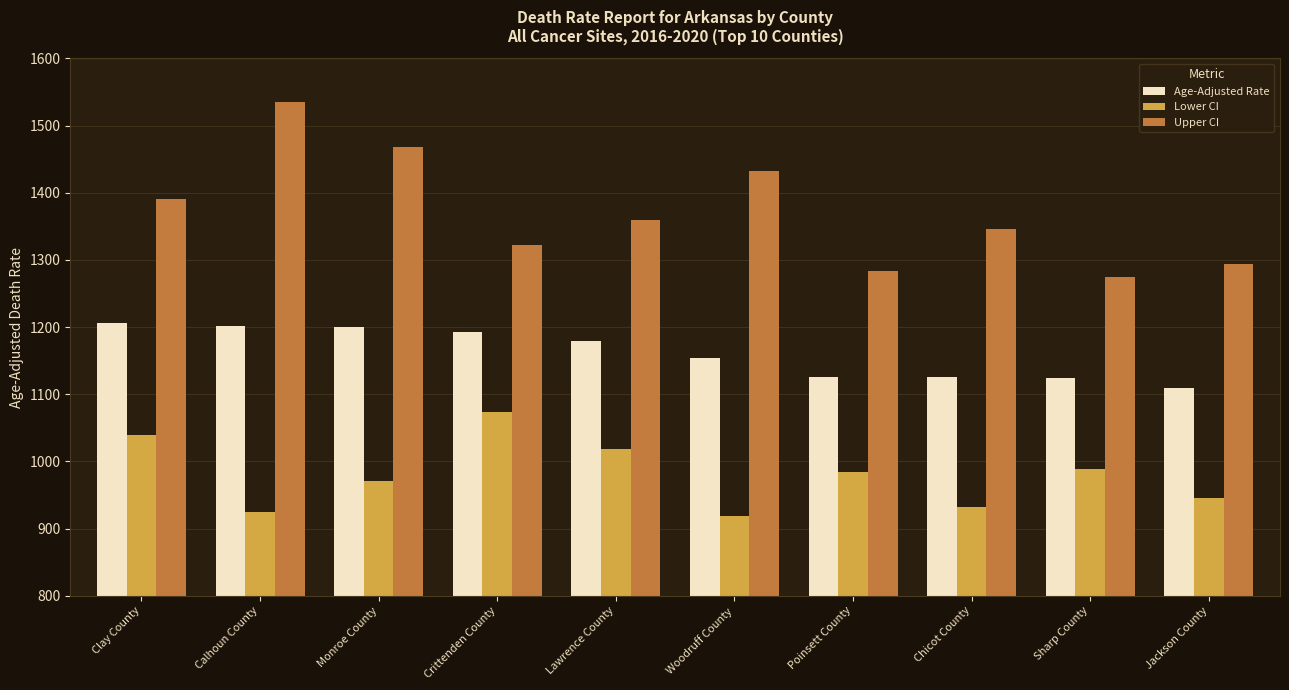

Which series has the largest total across all categories?

Upper CI